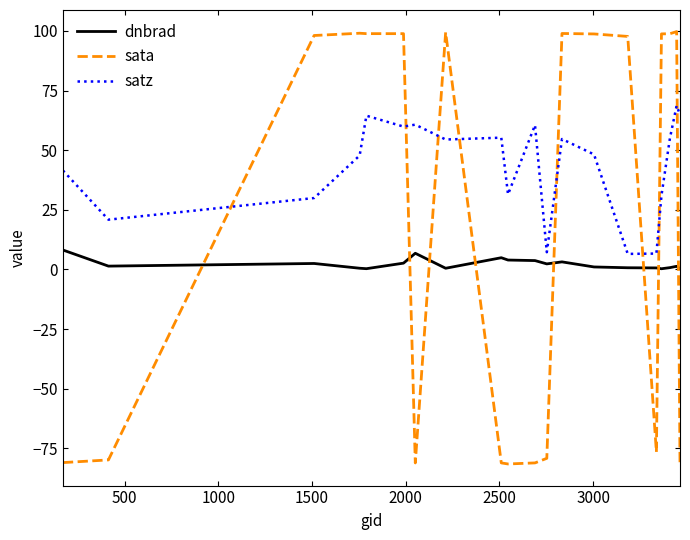

What is the highest value of the satz series?

68.7